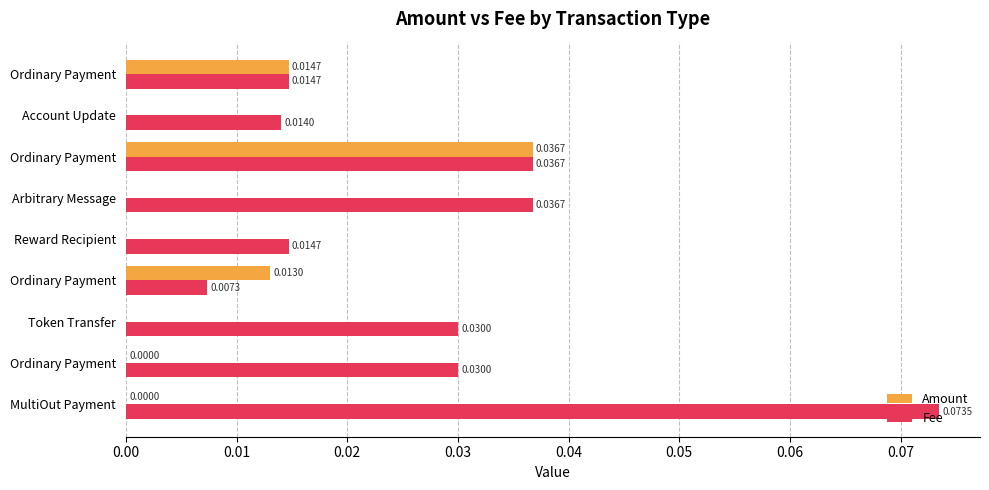

How many distinct data groups are displayed?

2